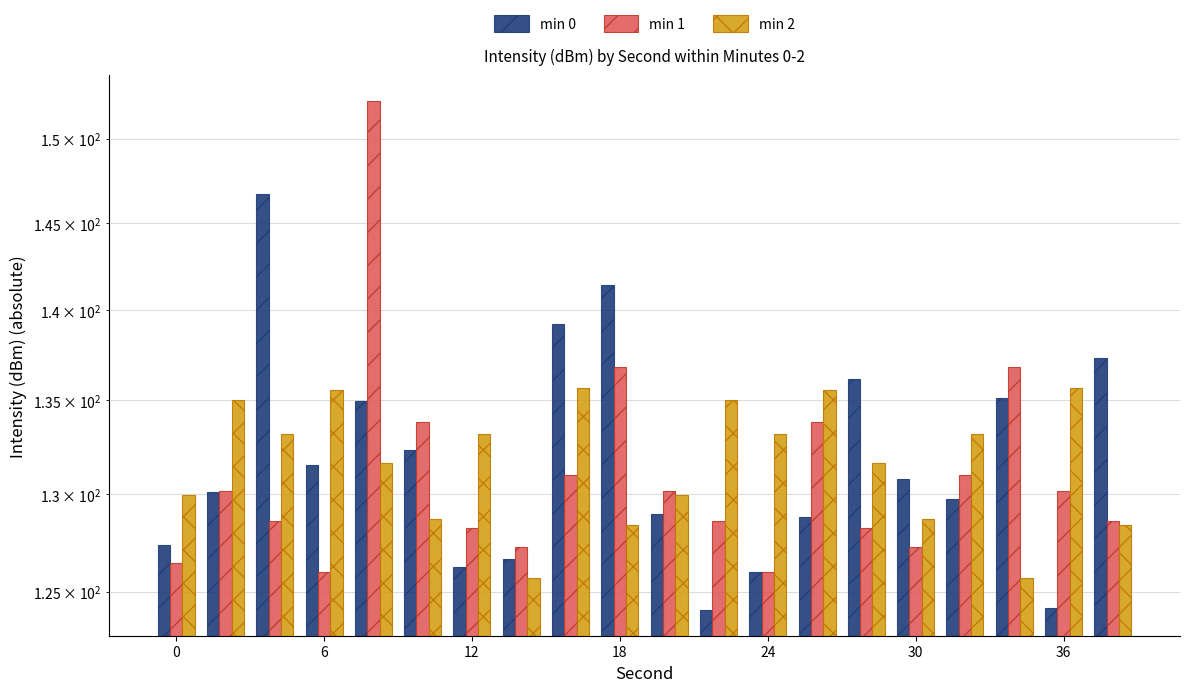

Reading left to right, transcribe all the data shown in this chart.

min 0: 127.3	130.1	146.7	131.5	135.0	132.3	126.2	126.6	139.2	141.4	129.0	124.1	126.0	128.8	136.2	130.8	129.8	135.2	124.2	137.3
min 1: 126.5	130.2	128.6	126.0	152.3	133.8	128.3	127.3	131.0	136.8	130.2	128.6	126.0	133.8	128.3	127.3	131.0	136.8	130.2	128.6
min 2: 130.0	135.0	133.2	135.6	131.7	128.7	133.2	125.7	135.7	128.4	130.0	135.0	133.2	135.6	131.7	128.7	133.2	125.7	135.7	128.4